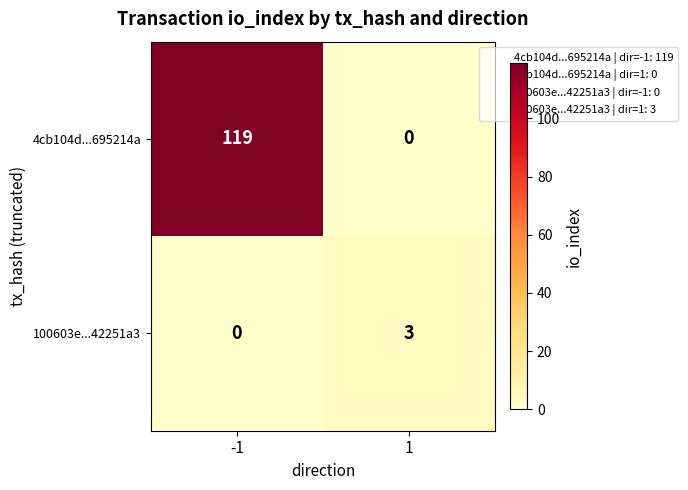

List the series in order of their overall mean, lowest first.

100603e...42251a3, 4cb104d...695214a